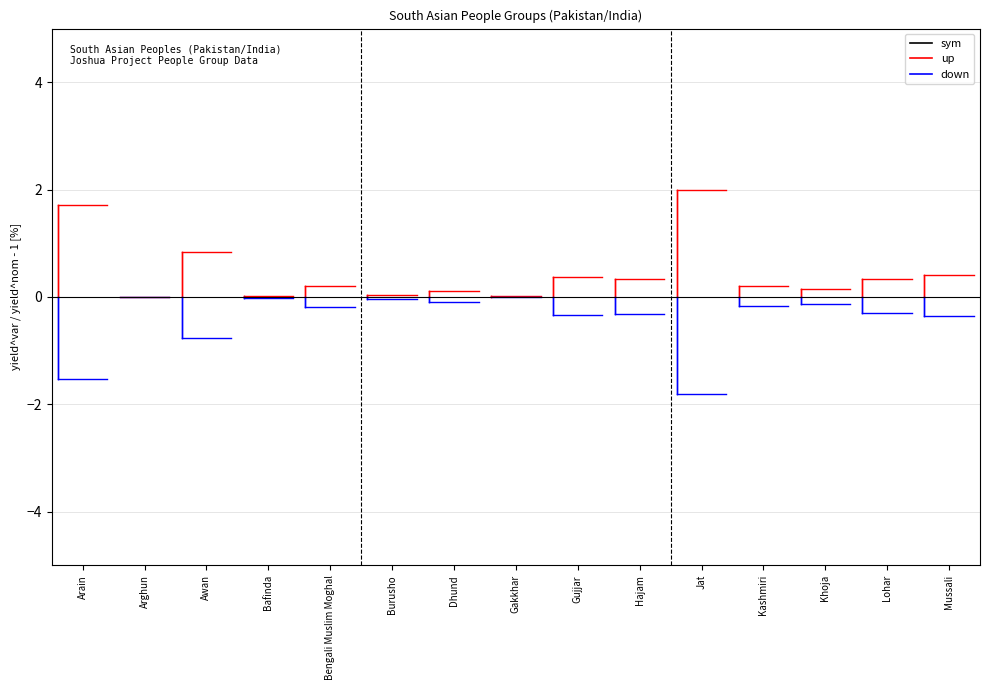

True or false: up has a value of 1.2 at Arghun.

False